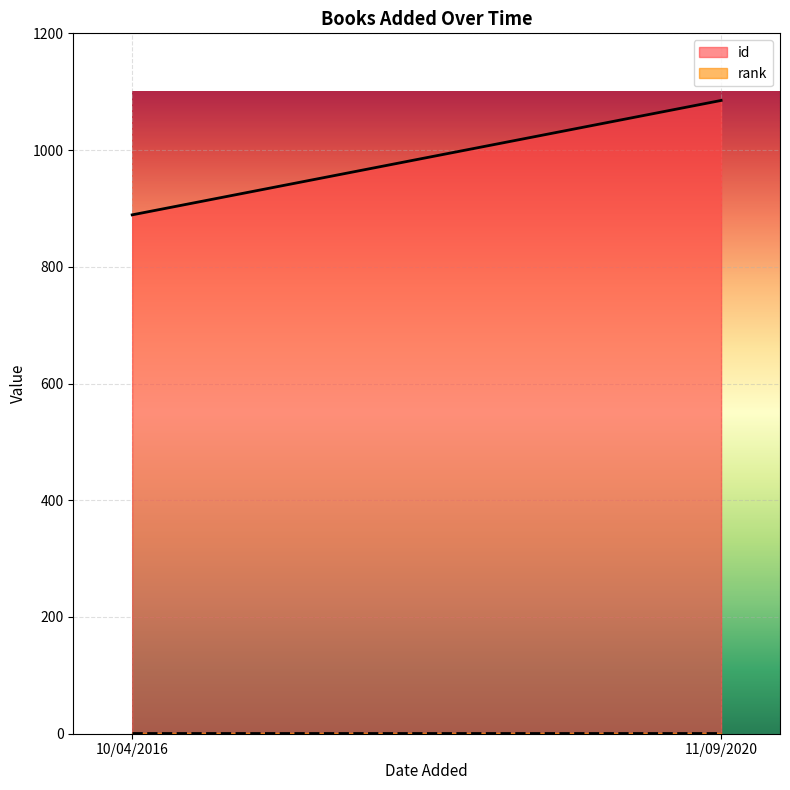

What is the label of the 1st point from the left?

10/04/2016